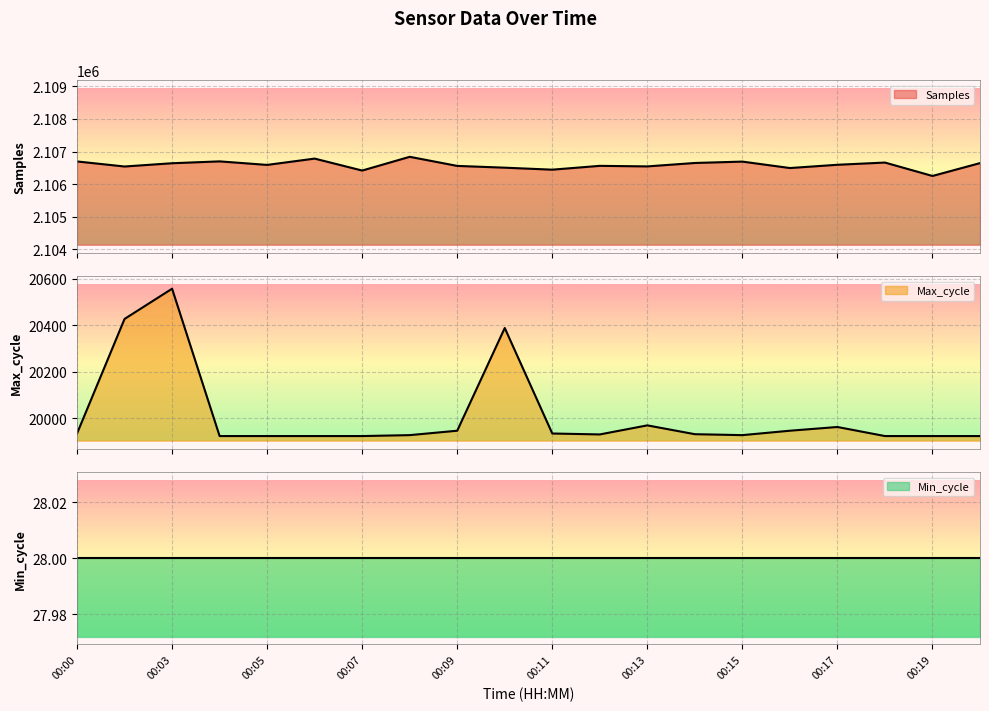

Between 00:11 and 00:10, which is larger?

00:10